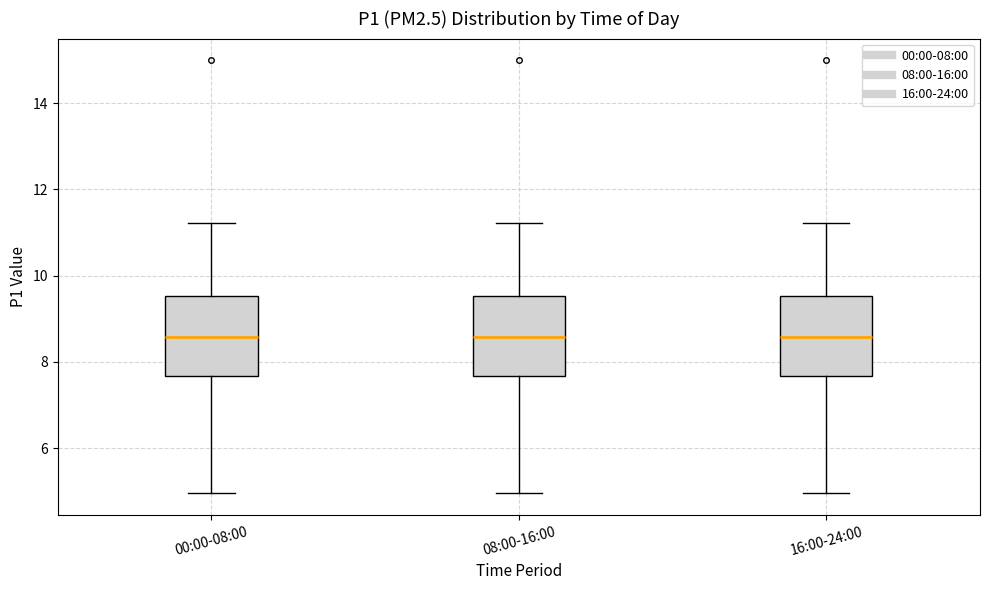

Where does the upper whisker of the box for 08:00-16:00 end on the y-axis? The values are not printed on the chart, so give them approximately, as read against the axis.

11.2